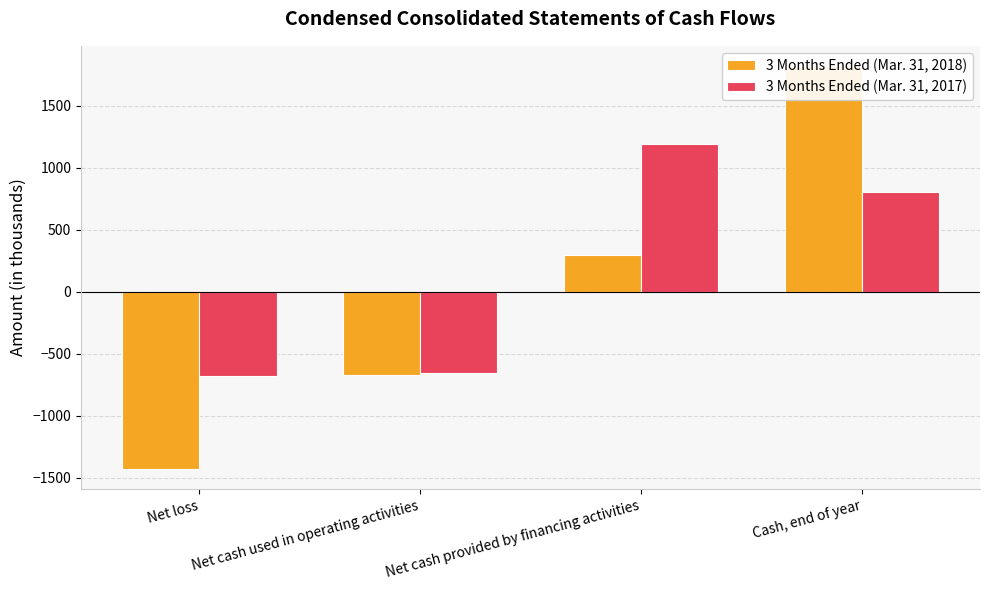

What is the difference between the maximum and minimum values in the 3 Months Ended (Mar. 31, 2018) series?

3248